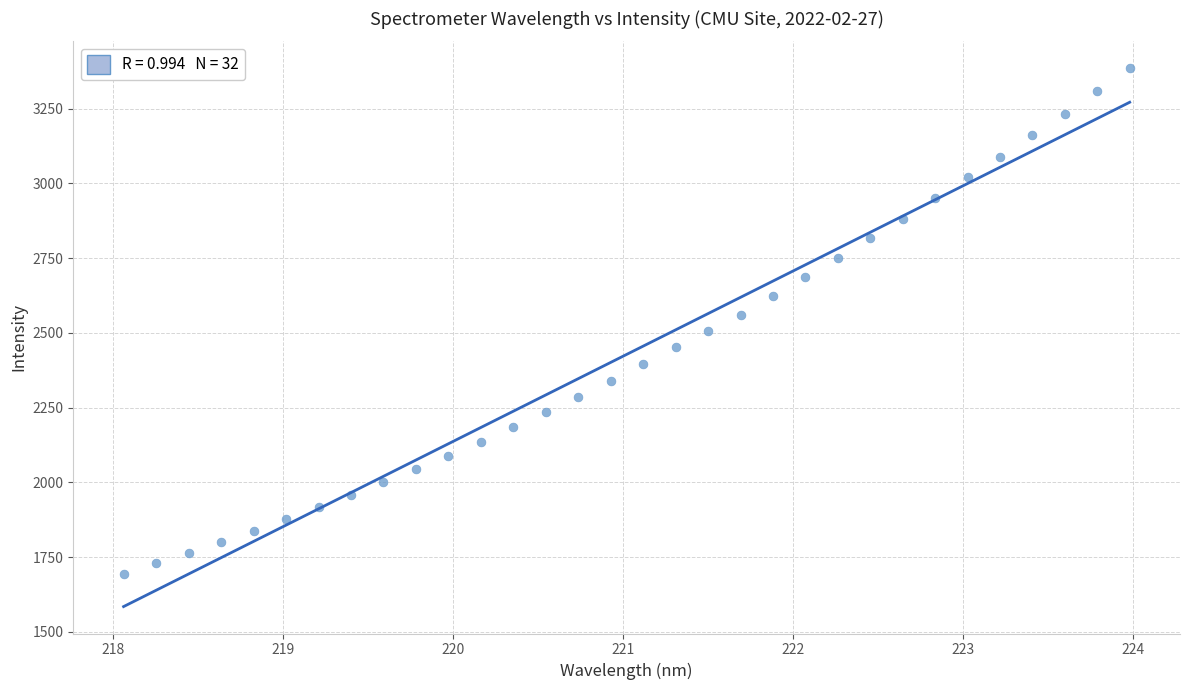

What is the range of Y values (max minus min)?

1690.2